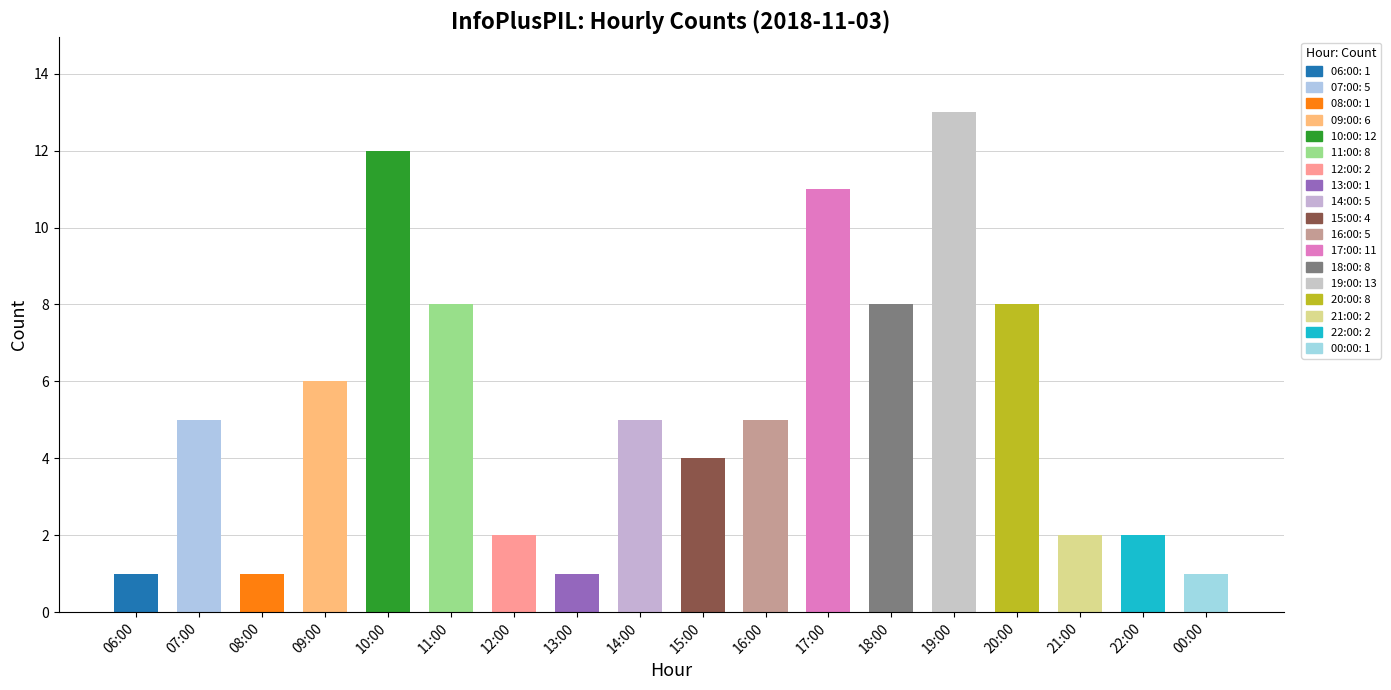

Which label corresponds to the largest value in the chart?

19:00